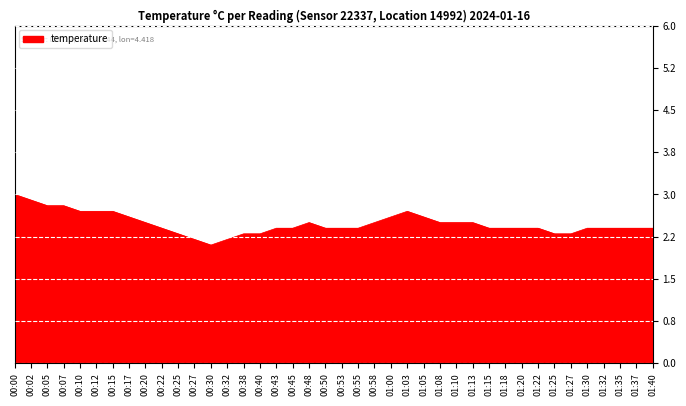

Which has a higher value, 00:02 or 00:58?

00:02